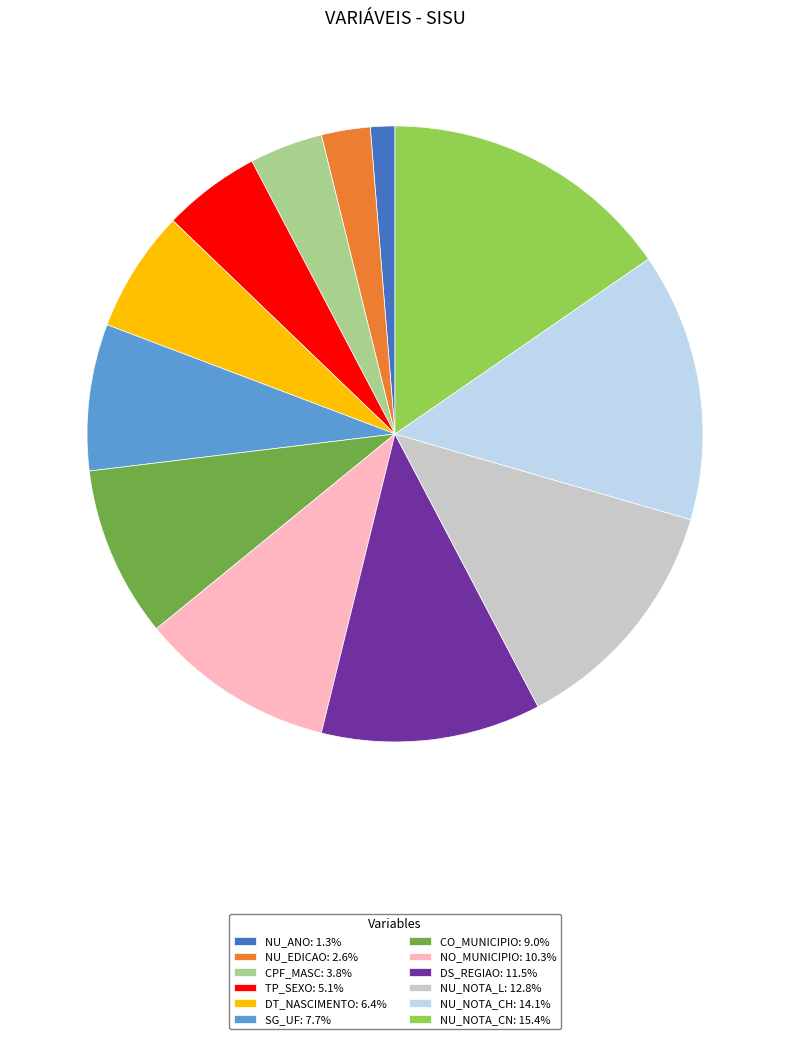

Does DS_REGIAO: 11.5% represent more than half of the total?

No